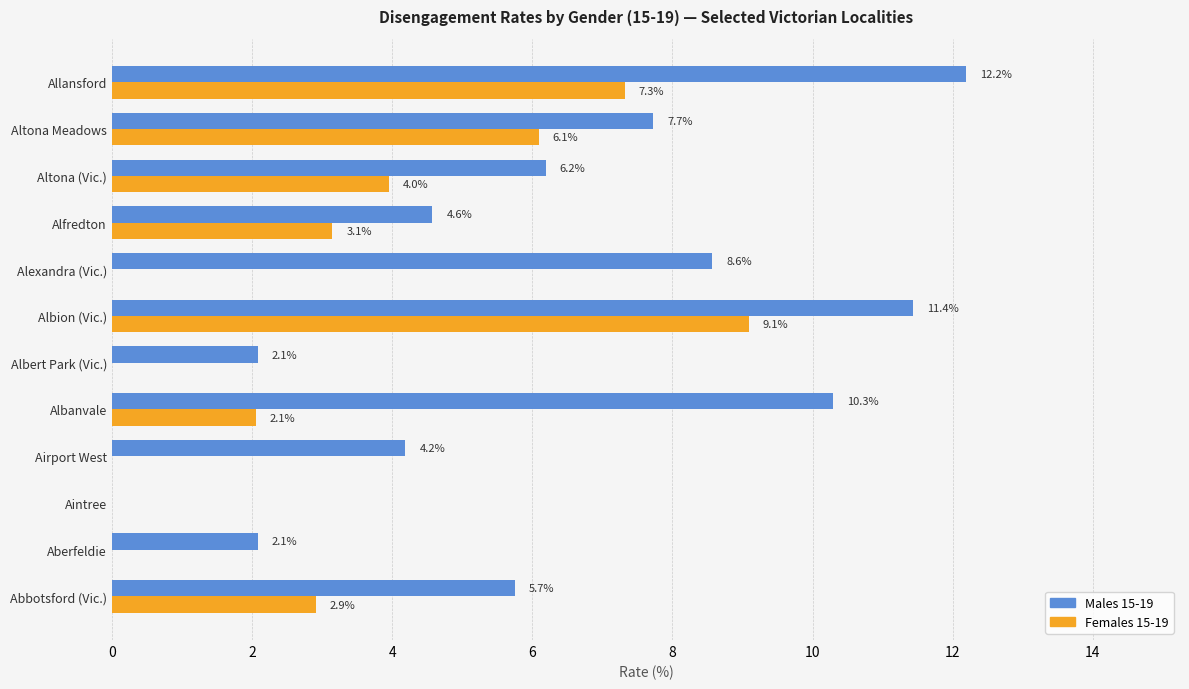

What is the greatest value displayed?

12.2